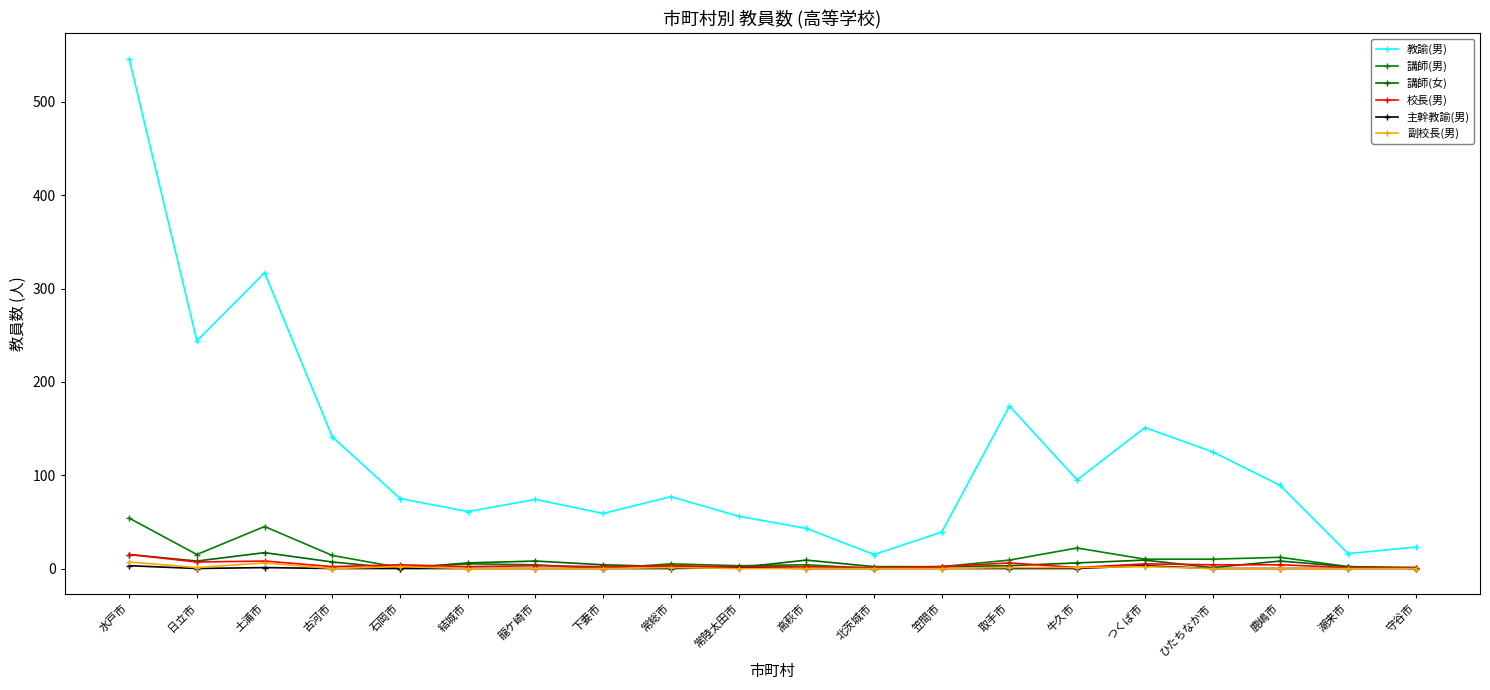

Is it true that 講師(男) equals 54 at 水戸市?

True